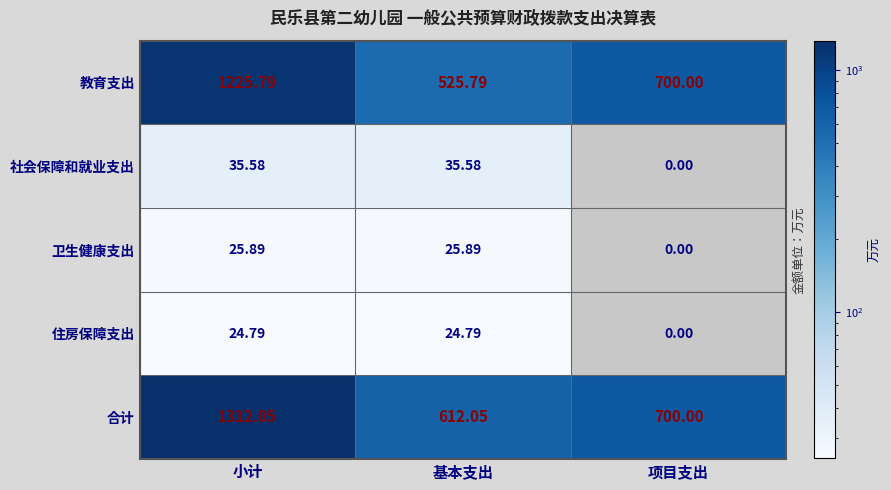

Count the number of categories in the chart.

3